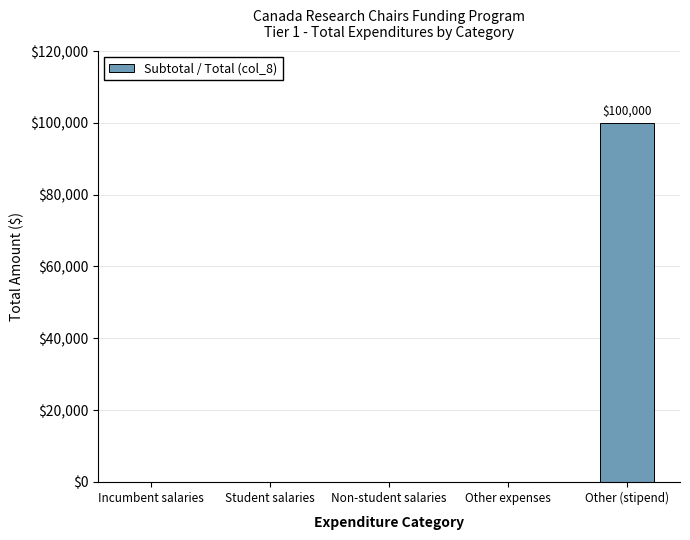

What is the sum of all values?

100000